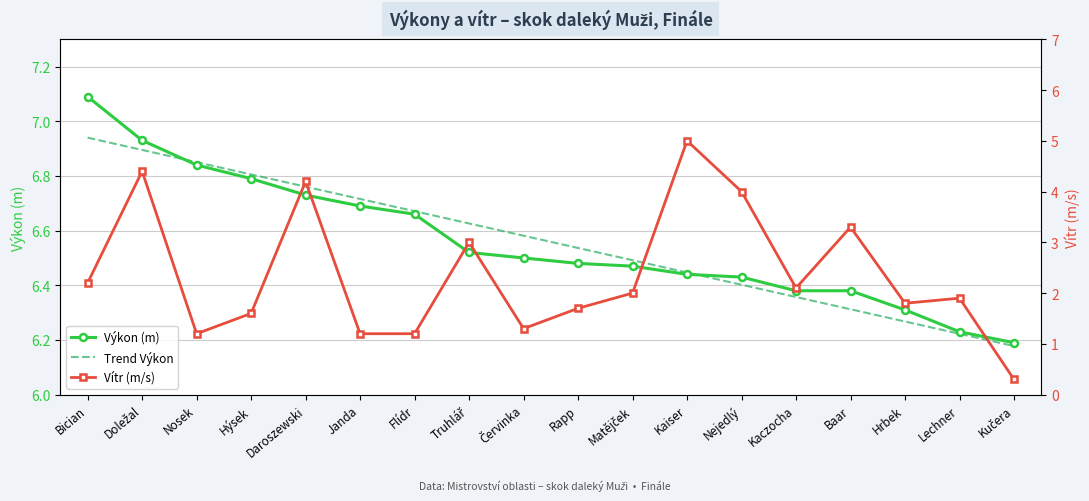

At which label is Vítr closest to 2?

Matějček